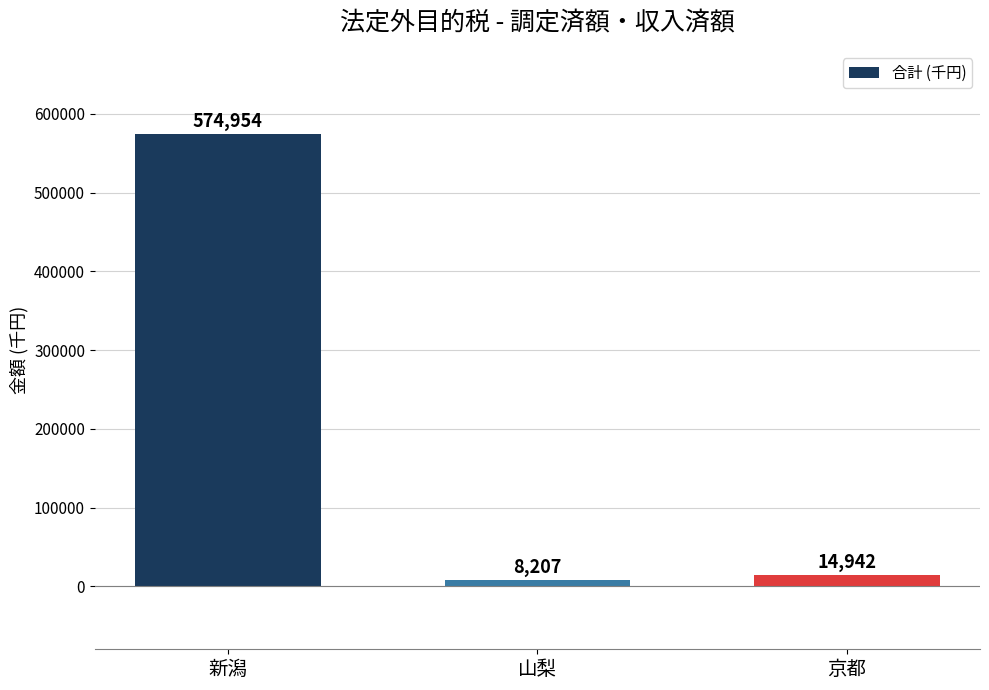

What is the sum of the values at 新潟 and 山梨?

583161